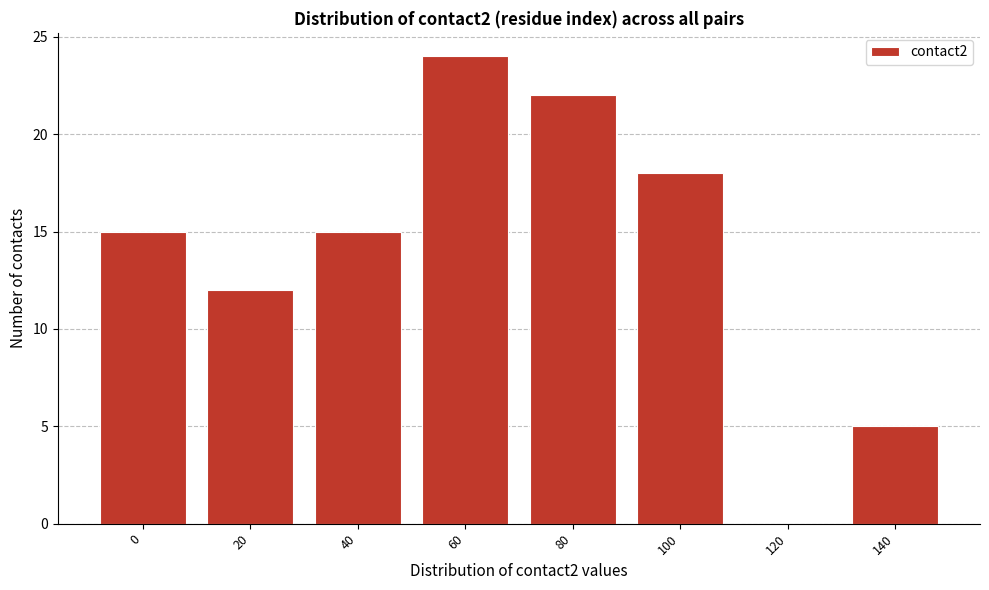

Reading left to right, transcribe all the data shown in this chart.

0=15	20=12	40=15	60=24	80=22	100=18	120=0	140=5